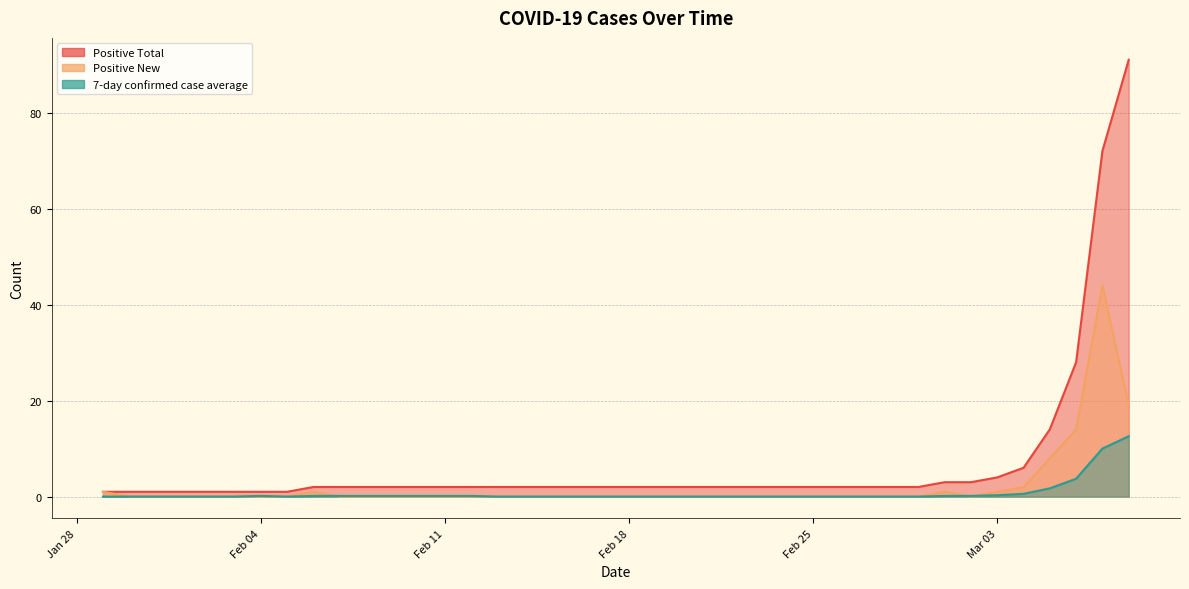

How many categories are shown in the chart?

40